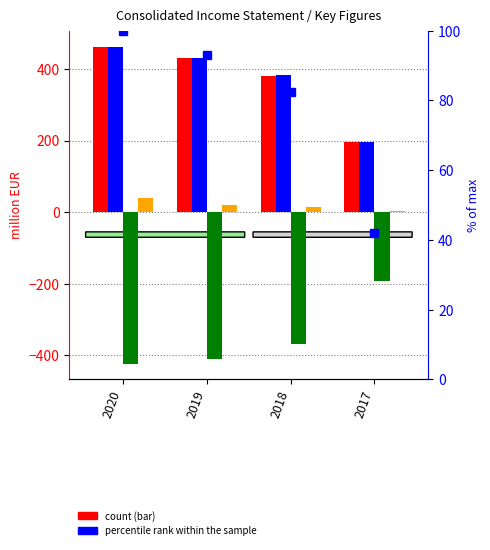

Is the value of Total operating income at 2018 greater than the value of Net sales at 2018?

Yes